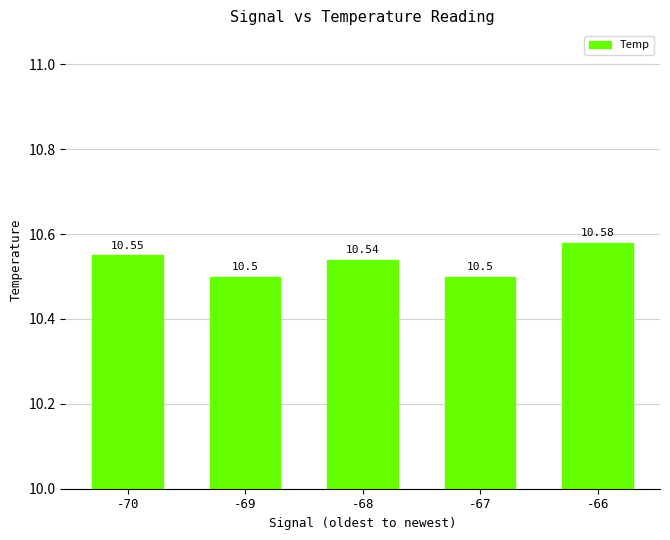

Reading left to right, transcribe all the data shown in this chart.

-70=10.6	-69=10.5	-68=10.5	-67=10.5	-66=10.6